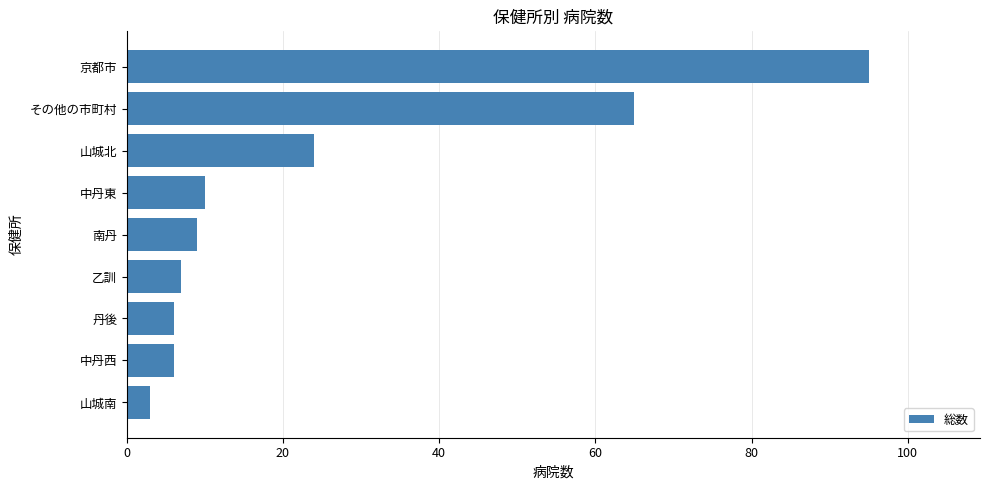

The chart shows a value of 151 at 京都市. True or false?

False